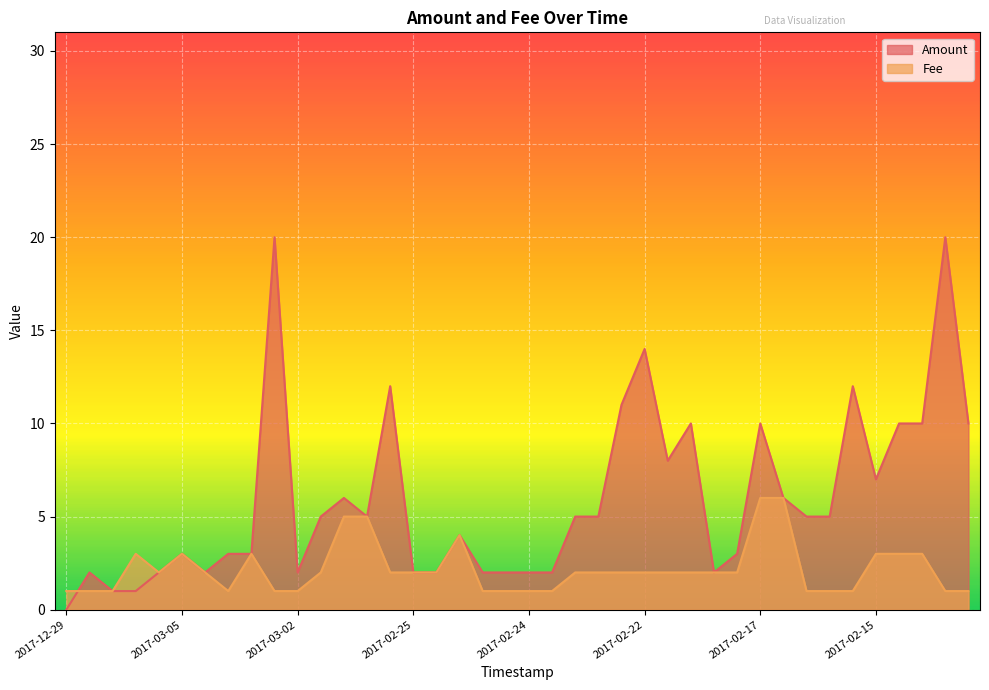

What is the total value across all series at 2017-02-16?

6.0